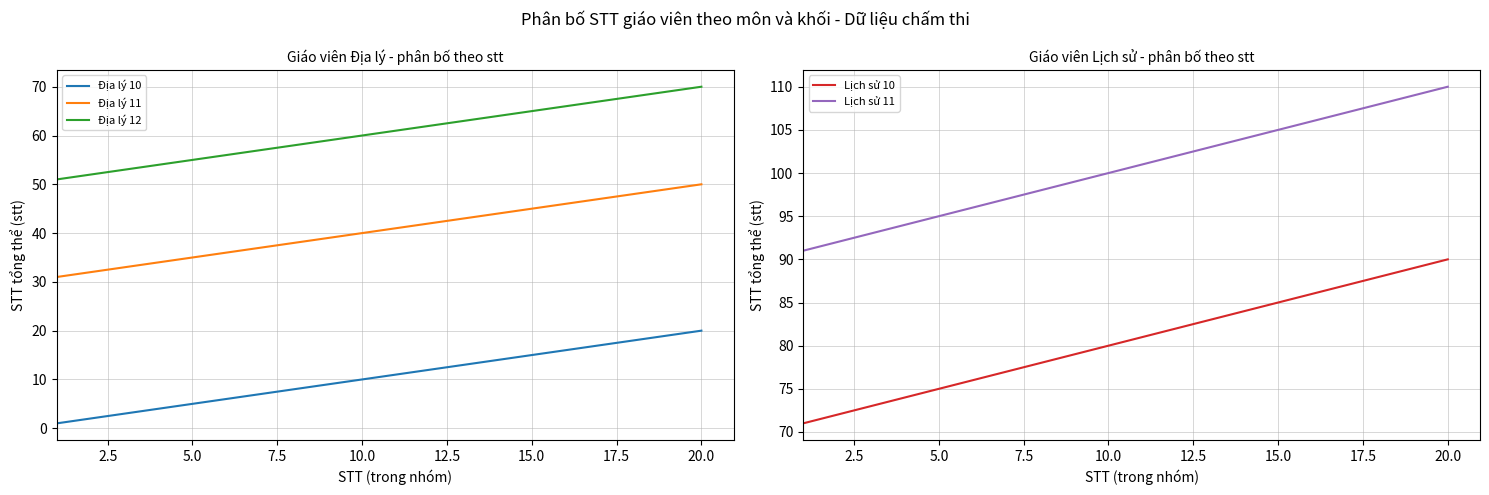

What is the smallest value displayed?

1